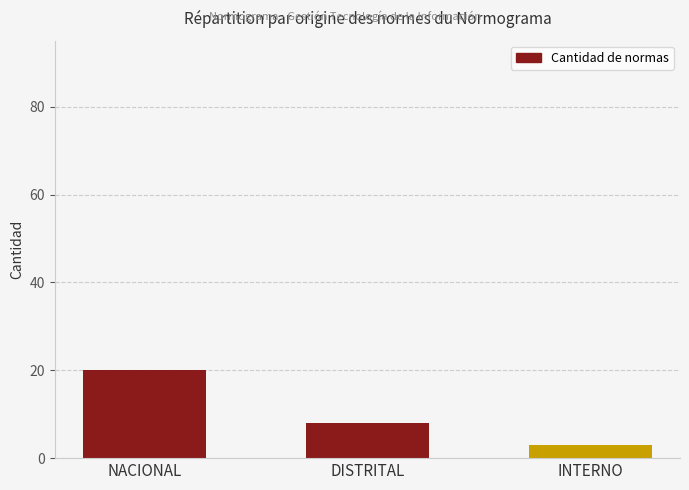

Reading left to right, extract all data points from this chart.

20	8	3